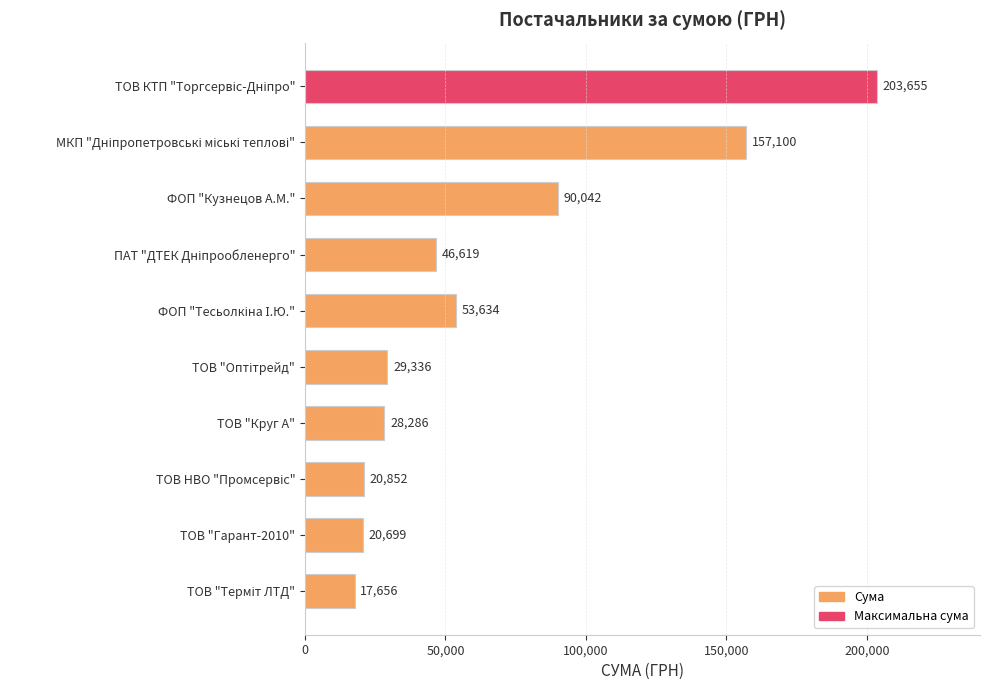

What is the average value?

66788.0